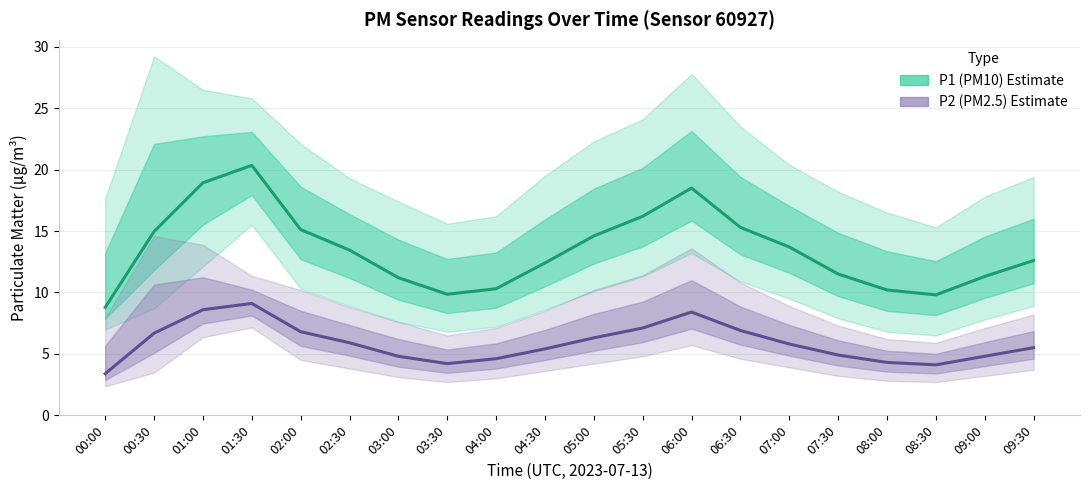

At how many categories does at least one series exceed 16?

4